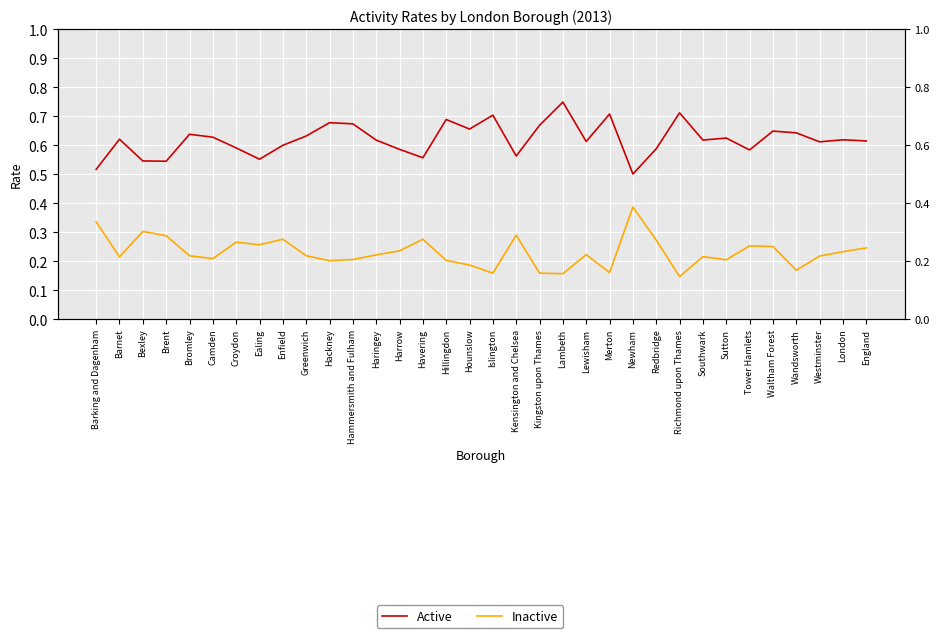

Does the chart display data point markers on the line(s)?

No